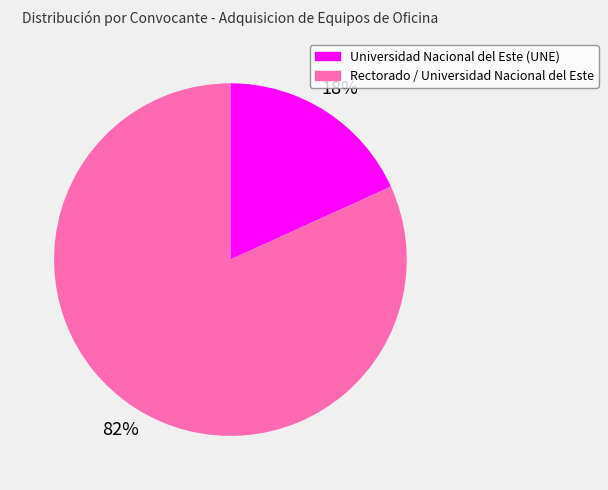

Do Universidad Nacional del Este (UNE) and Rectorado / Universidad Nacional del Este together represent more than half of the pie?

Yes